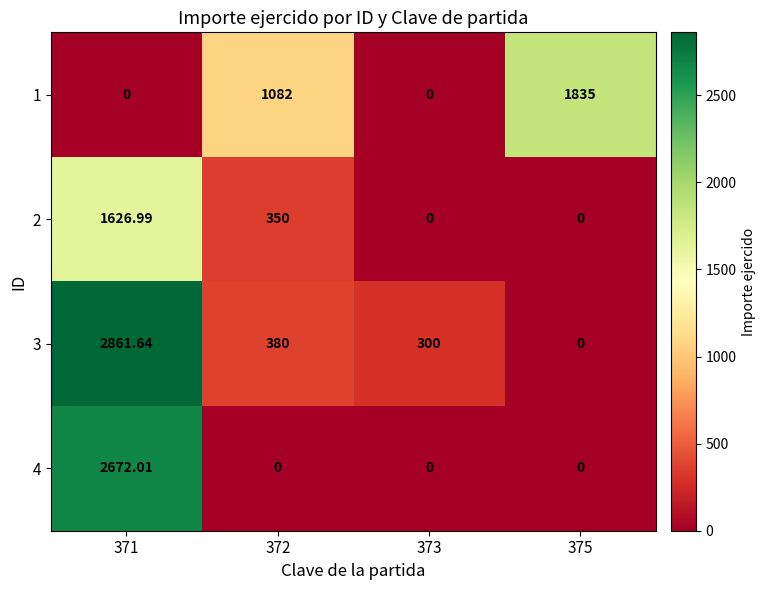

Rank the series at 372 from lowest to highest value.

4, 2, 3, 1